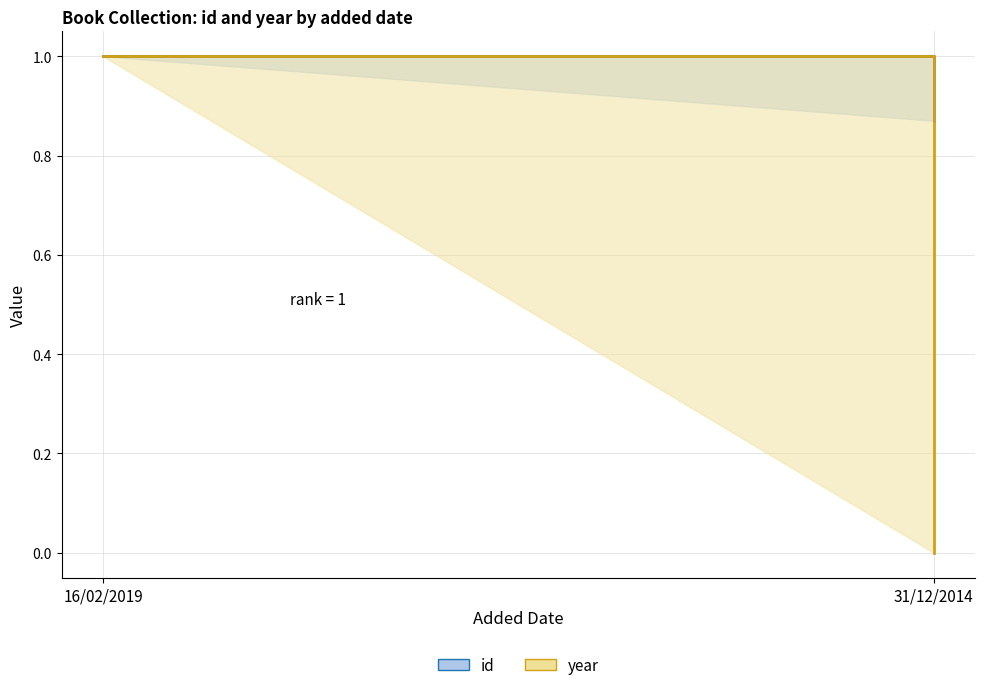

Rank the series by their average value, from highest to lowest.

id, year